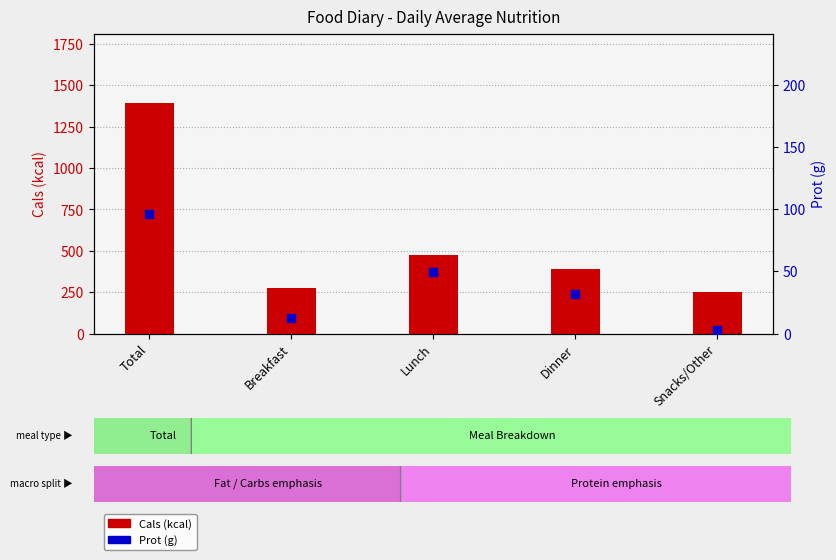

Is the value of Cals (kcal) at Breakfast greater than the value of Prot (g) at Lunch?

Yes